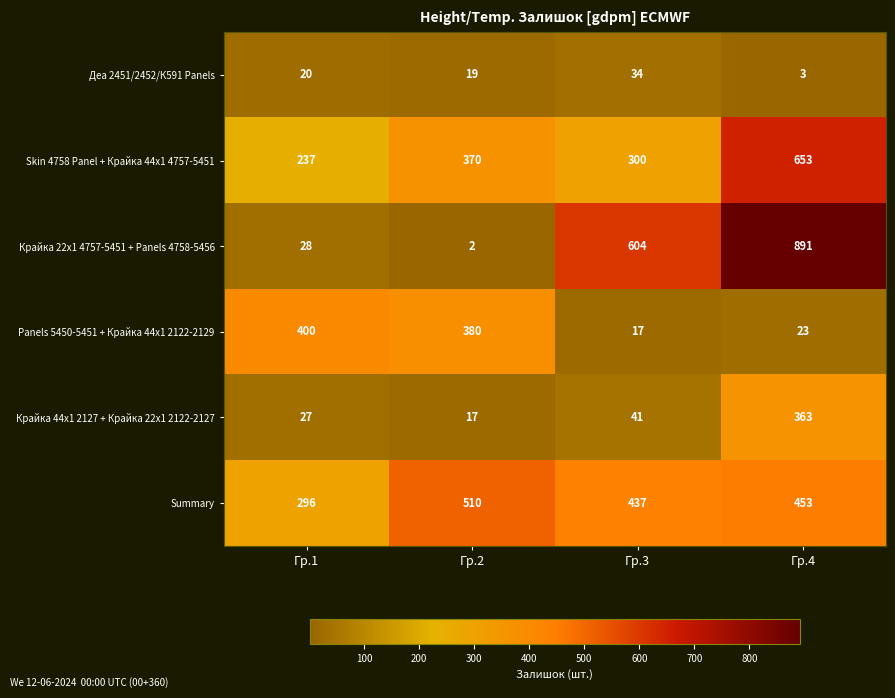

Which label corresponds to the largest value in the chart?

Гр.4